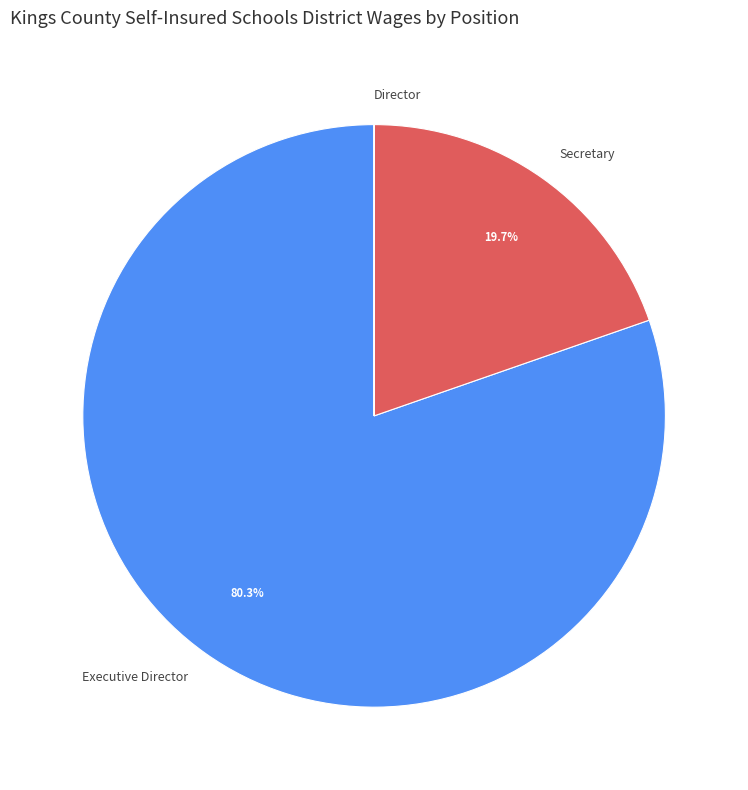

To the nearest percent, what is the average slice percentage?

33%